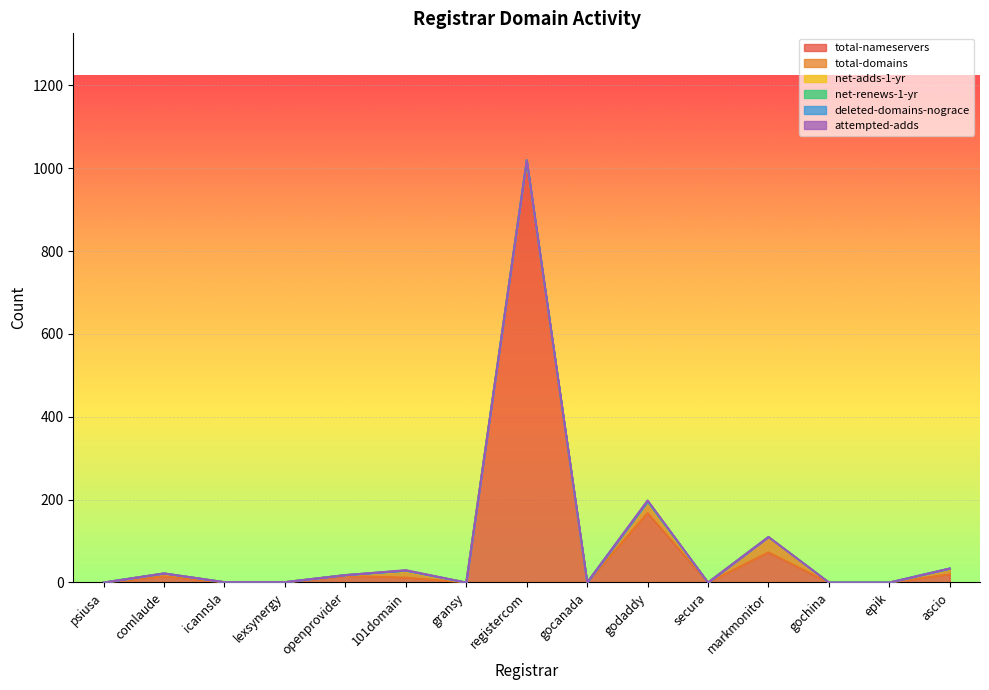

What is the label of the 3rd point from the right?

gochina